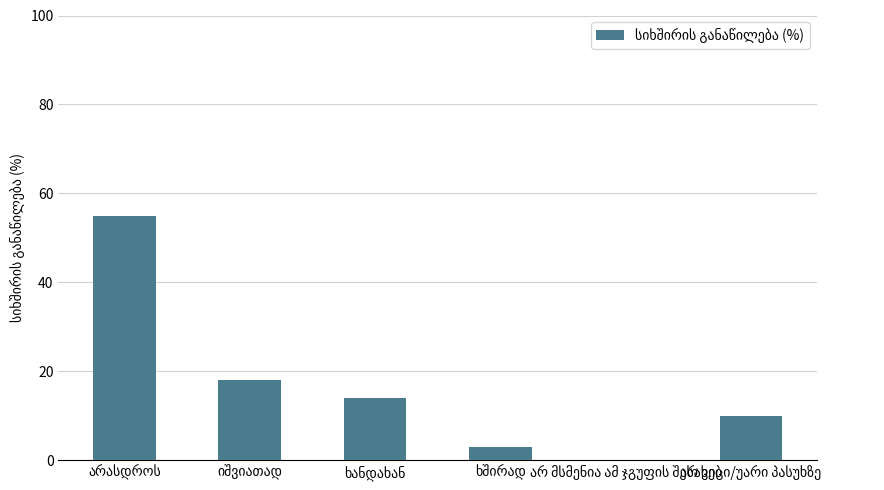

What is the average value?

17